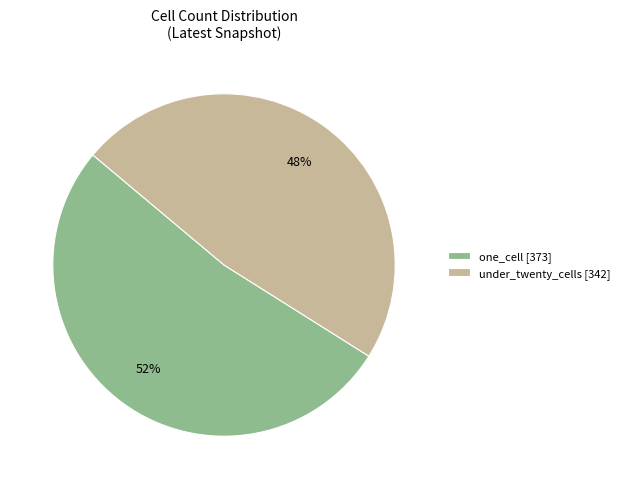

Is the sum of under_twenty_cells [342] and one_cell [373] greater than half?

Yes